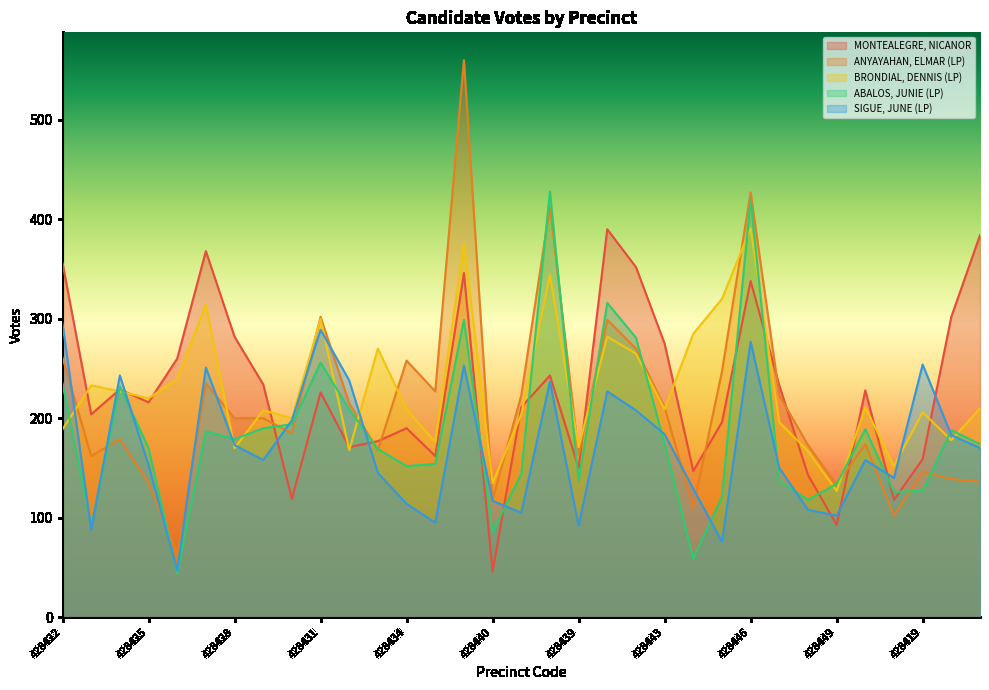

List the labels in order of MONTEALEGRE, NICANOR value, smallest first.

428440, 428449, 428418, 428430, 428448, 428444, 428439, 428419, 428435, 428432, 428433, 428434, 428445, 428423, 428437, 428425, 428431, 428417, 428424, 428447, 428429, 428438, 428426, 428443, 428428, 428420, 428446, 428436, 428442, 428422, 428427, 428421, 428441